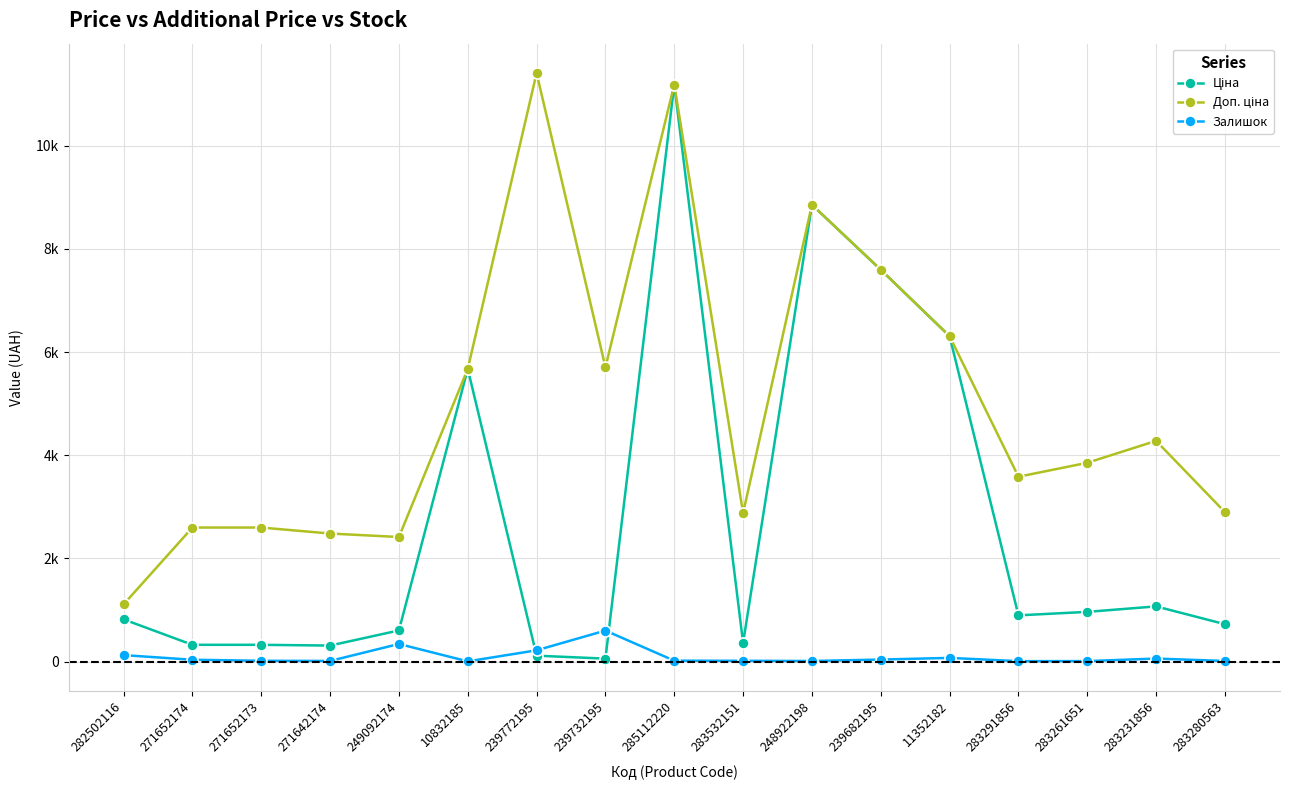

Reading right to left, extract all data points from this chart.

Ціна: 283280563=724.5	283231856=1069.8	283261651=963.5	283291856=895.9	11352182=6308.8	239682195=7596.5	248922198=8856.7	283532151=359.9	285112220=11188.2	239732195=57.0	239772195=114.1	10832185=5673.8	249092174=603.7	271642174=310.3	271652173=324.8	271652174=324.8	282502116=818.5
Доп. ціна: 283280563=2897.8	283231856=4279.1	283261651=3854.0	283291856=3583.6	11352182=6308.8	239682195=7596.5	248922198=8856.7	283532151=2878.8	285112220=11188.2	239732195=5705.0	239772195=11410.0	10832185=5673.8	249092174=2414.8	271642174=2482.4	271652173=2598.3	271652174=2598.3	282502116=1109.2
Залишок: 283280563=11.0	283231856=58.0	283261651=9.0	283291856=8.0	11352182=71.0	239682195=39.0	248922198=11.0	283532151=15.0	285112220=17.0	239732195=601.0	239772195=218.0	10832185=4.0	249092174=341.0	271642174=12.0	271652173=15.0	271652174=35.0	282502116=125.0